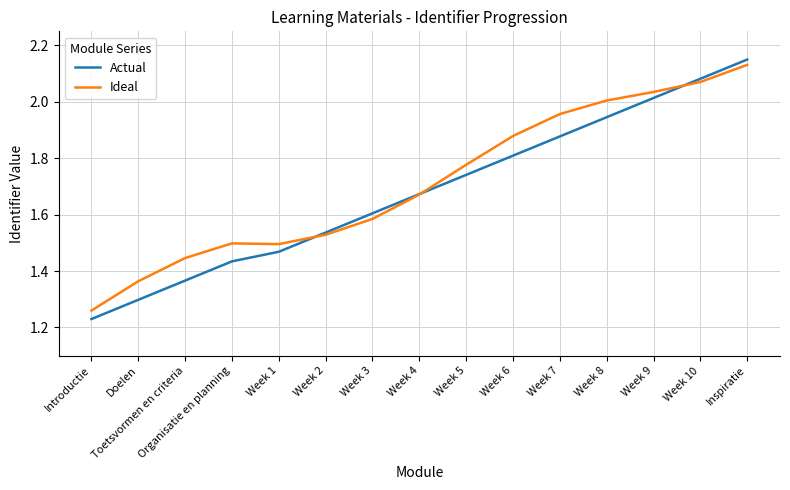

At which label does Ideal reach its minimum?

Introductie